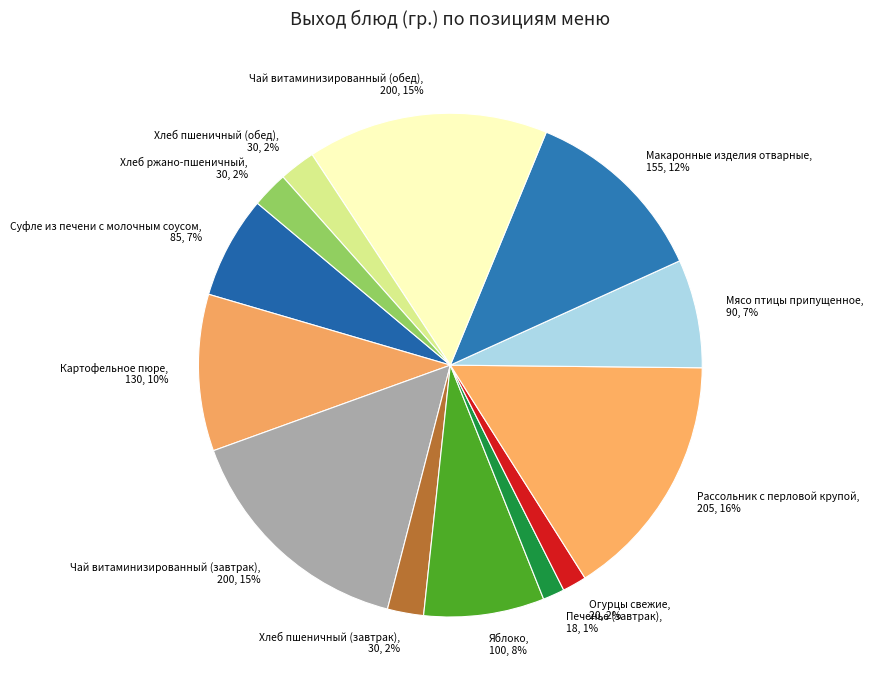

True or false: Хлеб пшеничный (завтрак) accounts for 17% of the total.

False